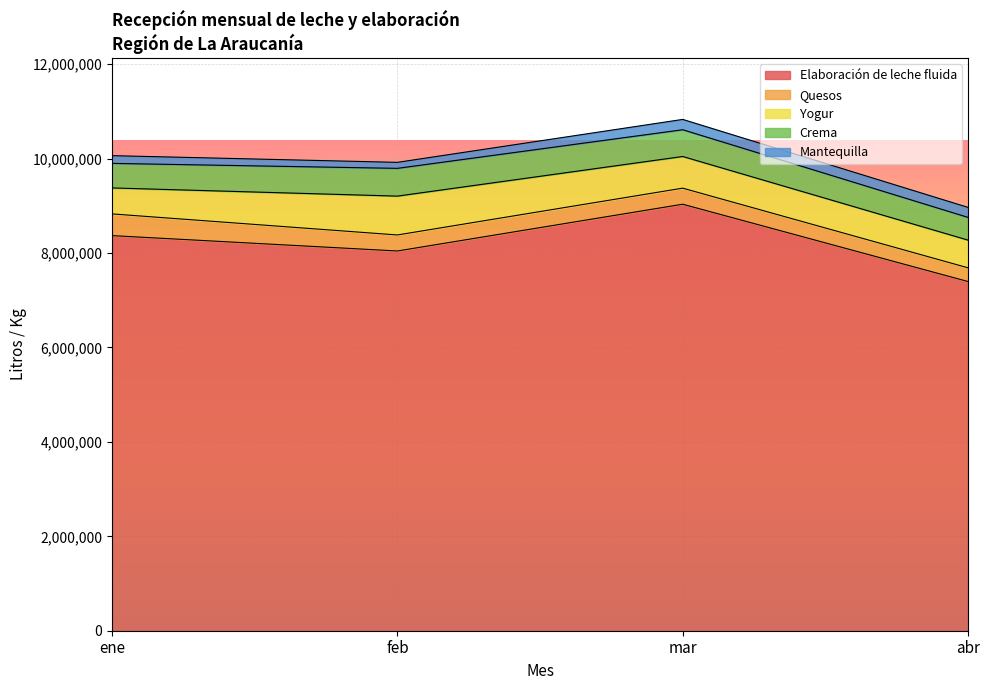

What is the difference between the Mantequilla values at abr and feb?

84820